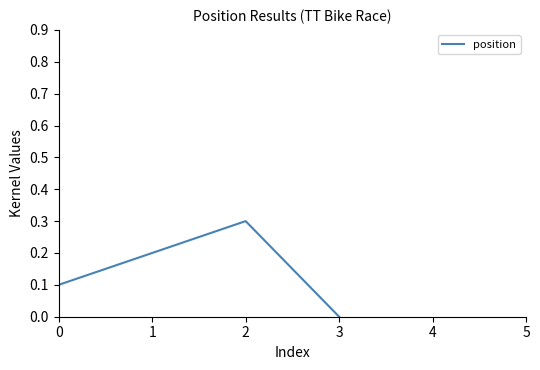

How many interior local peaks (higher than both neighbors) does the data have?

1